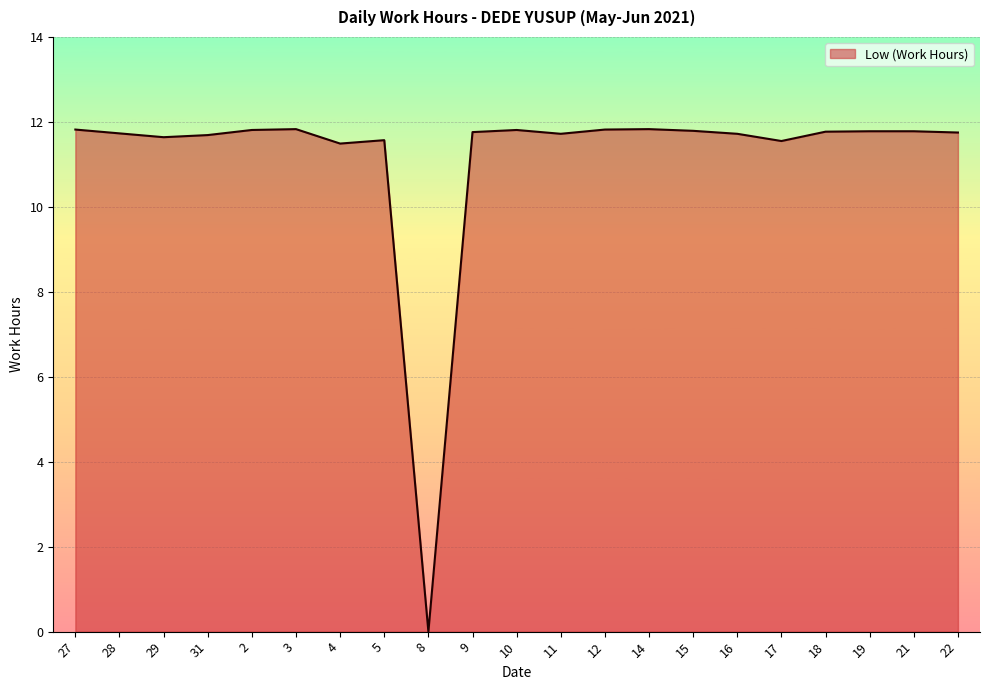

How many lines are shown in the chart?

1